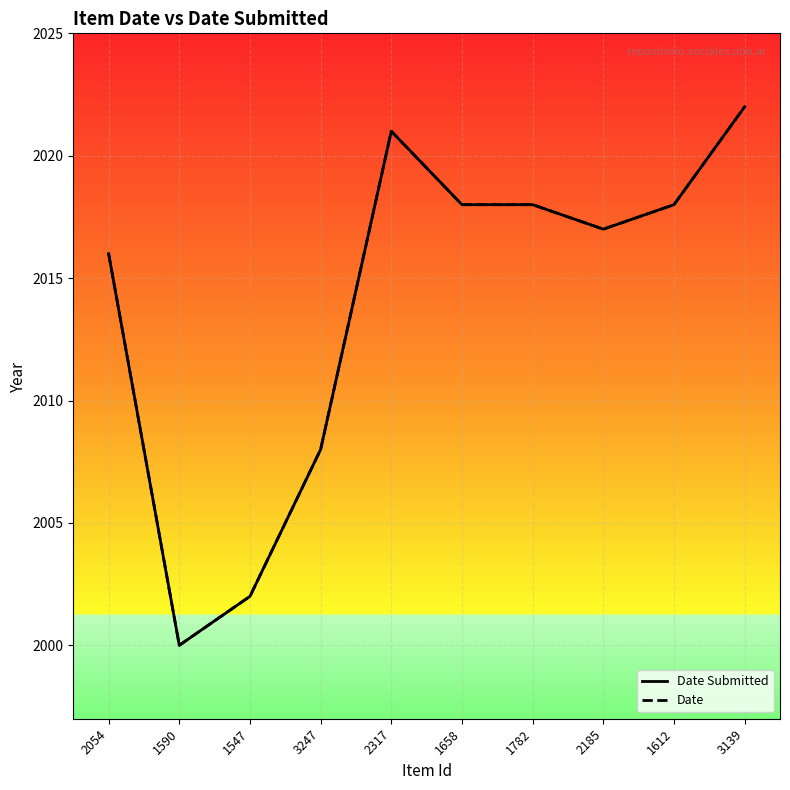

What are all the series names shown in the legend?

Date Submitted, Date